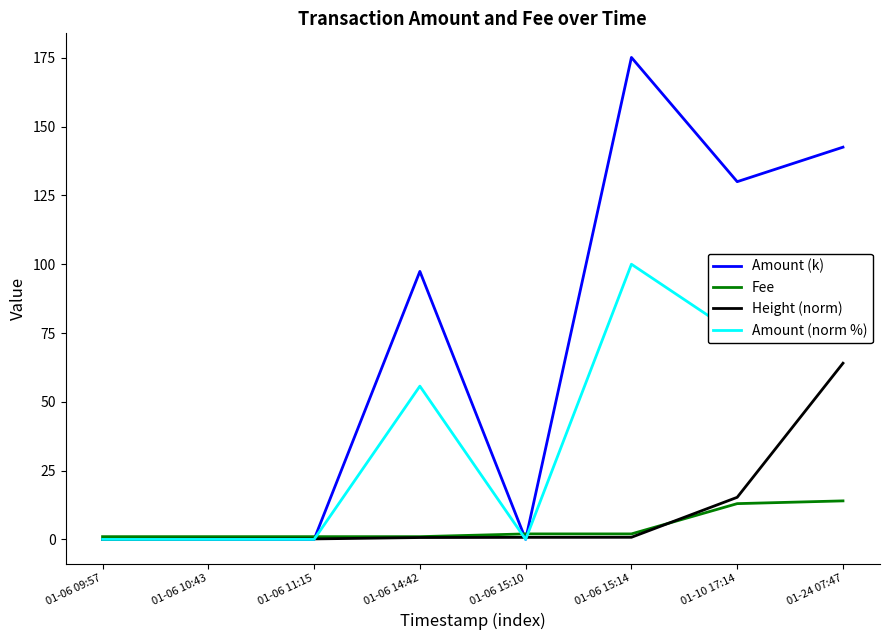

Is the value of Amount (k) at 01-06 11:15 greater than the value of Height (norm) at 01-10 17:14?

No